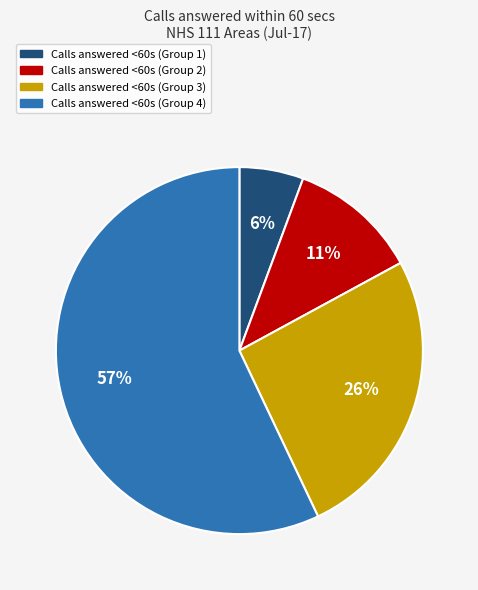

Is there a majority slice in this chart?

Yes